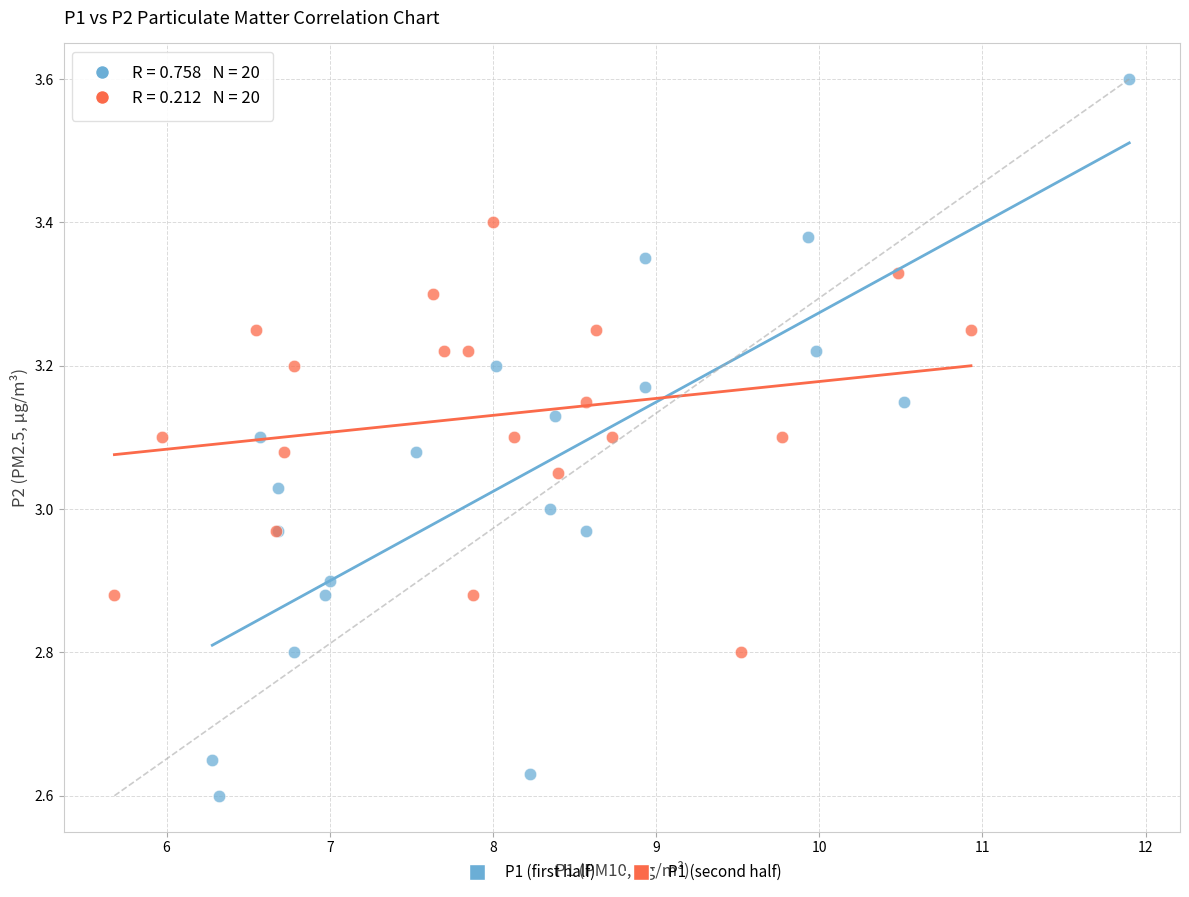

What are all the series names shown in the legend?

P1 (first half), P1 (second half)